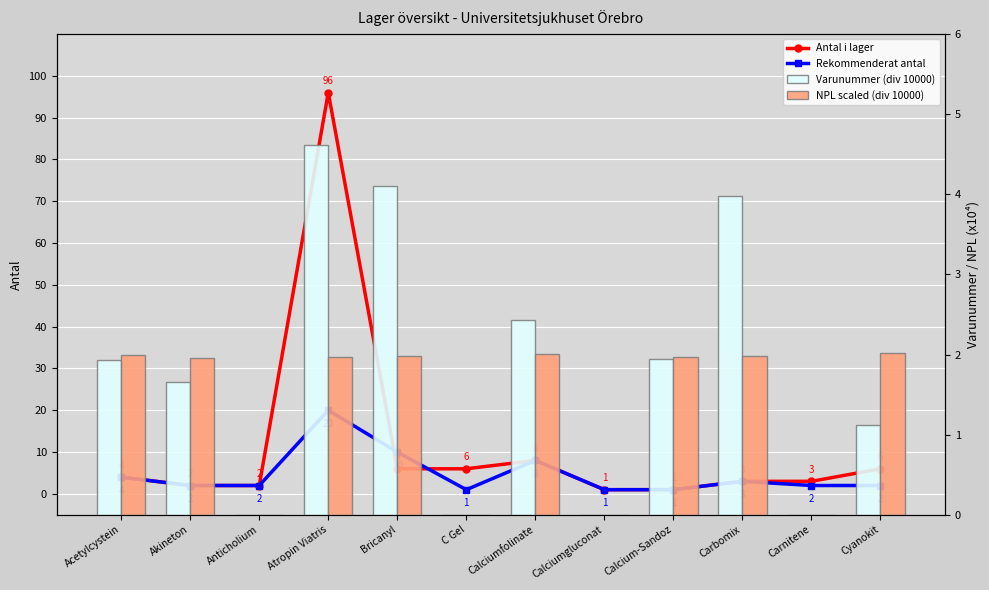

What is the highest value of the Varunummer (div 10000) series?

4.6